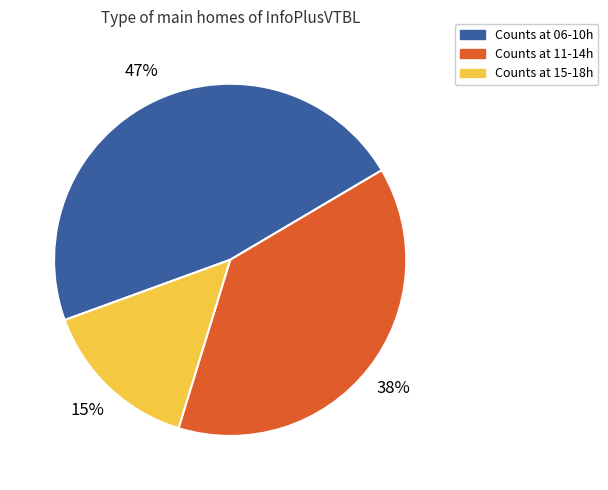

To the nearest percent, what is the average slice percentage?

33%